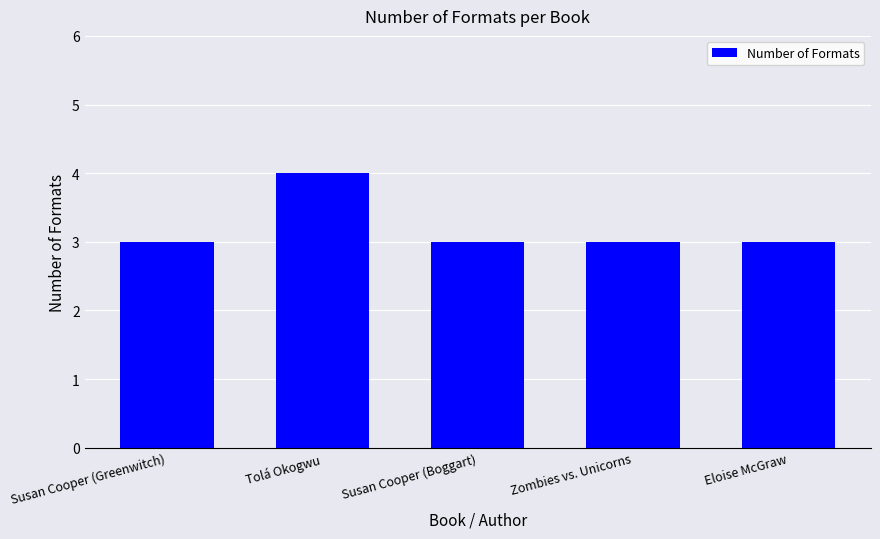

Reading right to left, list all the values displayed in this chart.

3	3	3	4	3